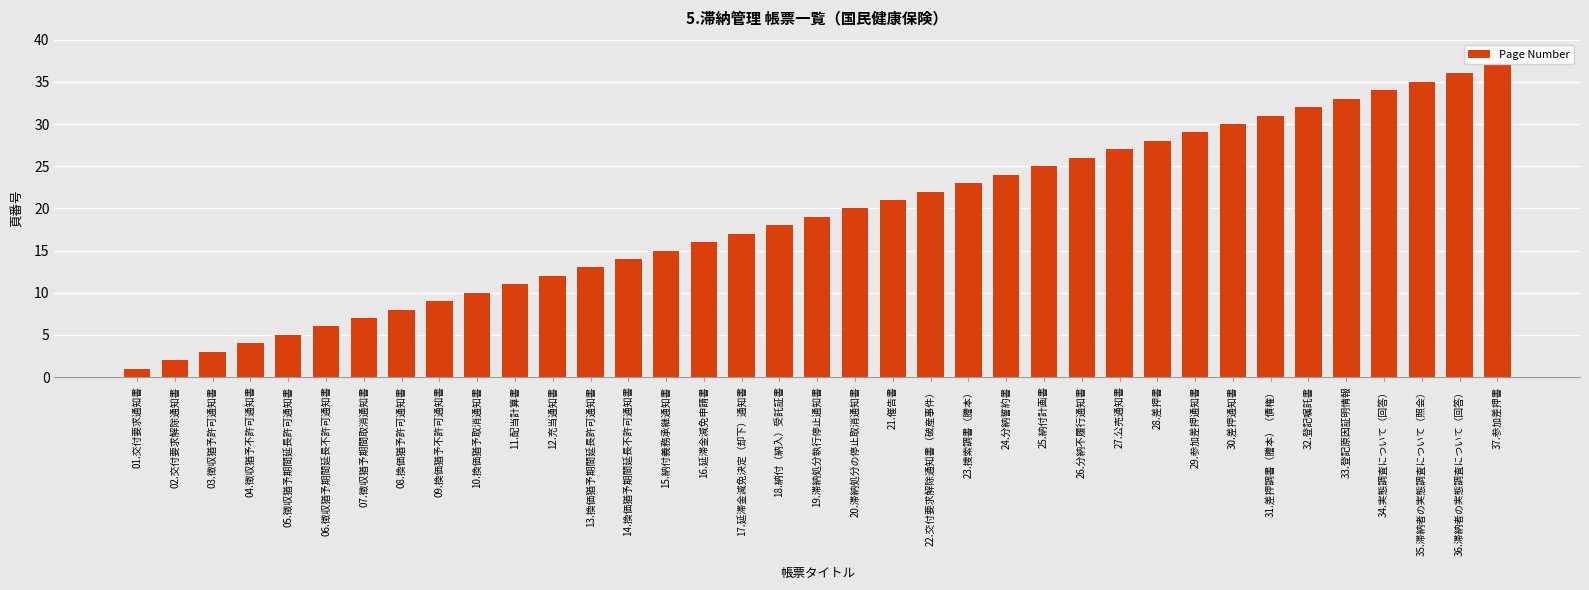

What is the sum of all values?

703